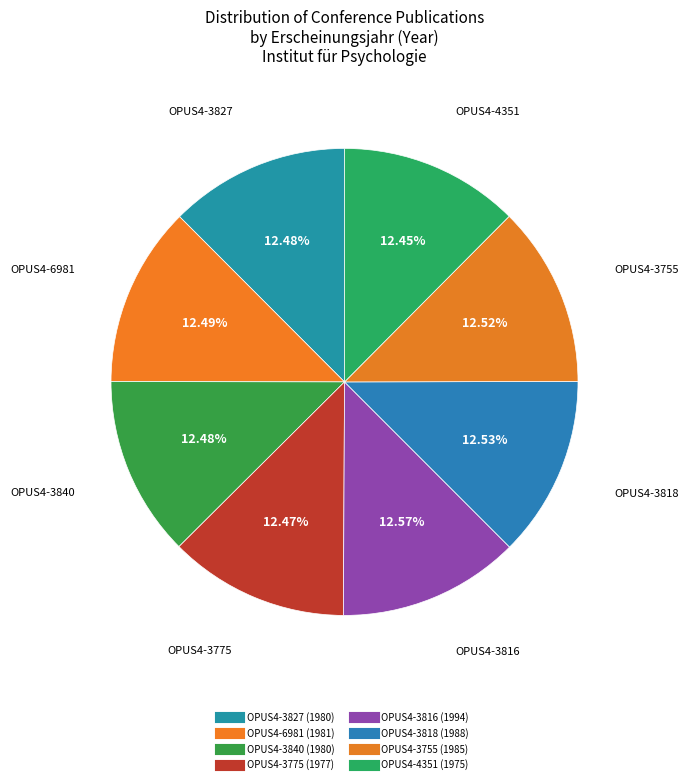

To the nearest percent, what is the average slice percentage?

12%